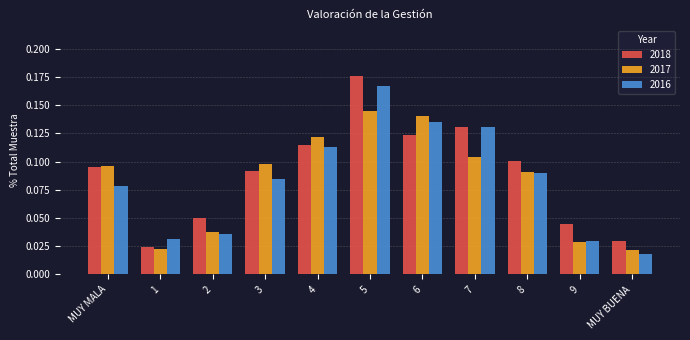

The value of 2017 at 7 is 0.1. True or false?

True